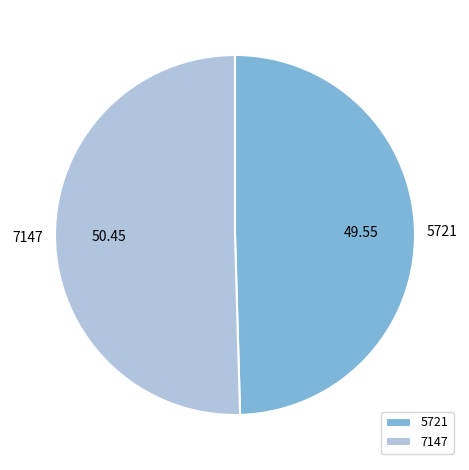

Is the sum of 7147 and 5721 greater than half?

Yes